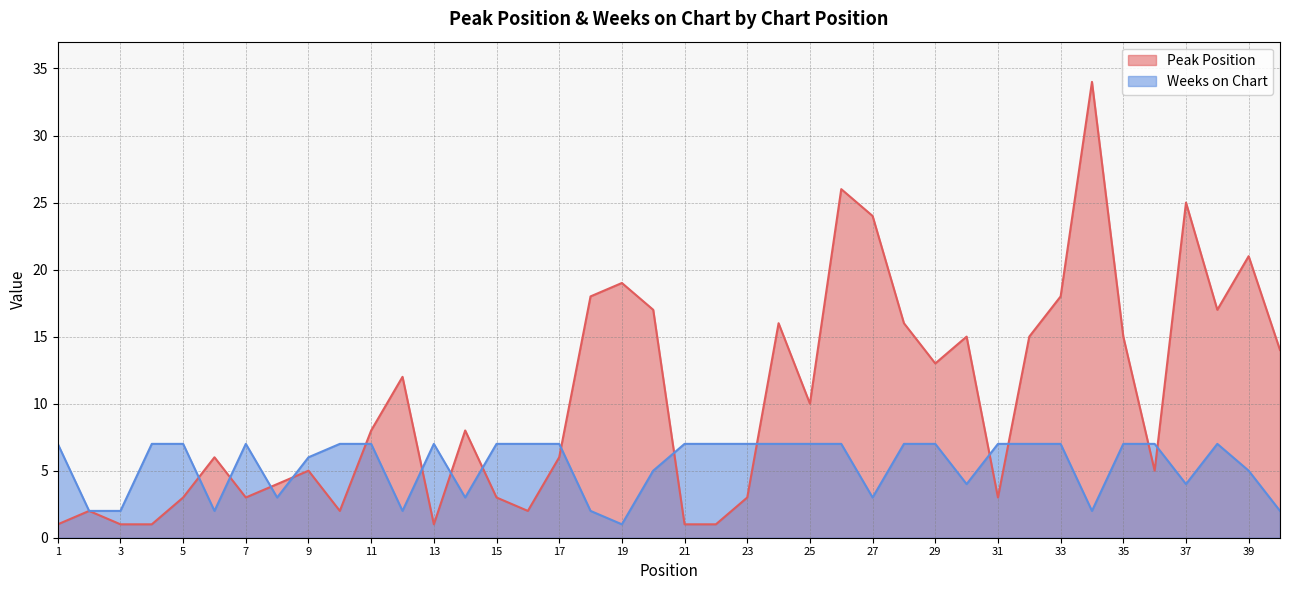

The value of Weeks on Chart at 21 is 7. True or false?

True